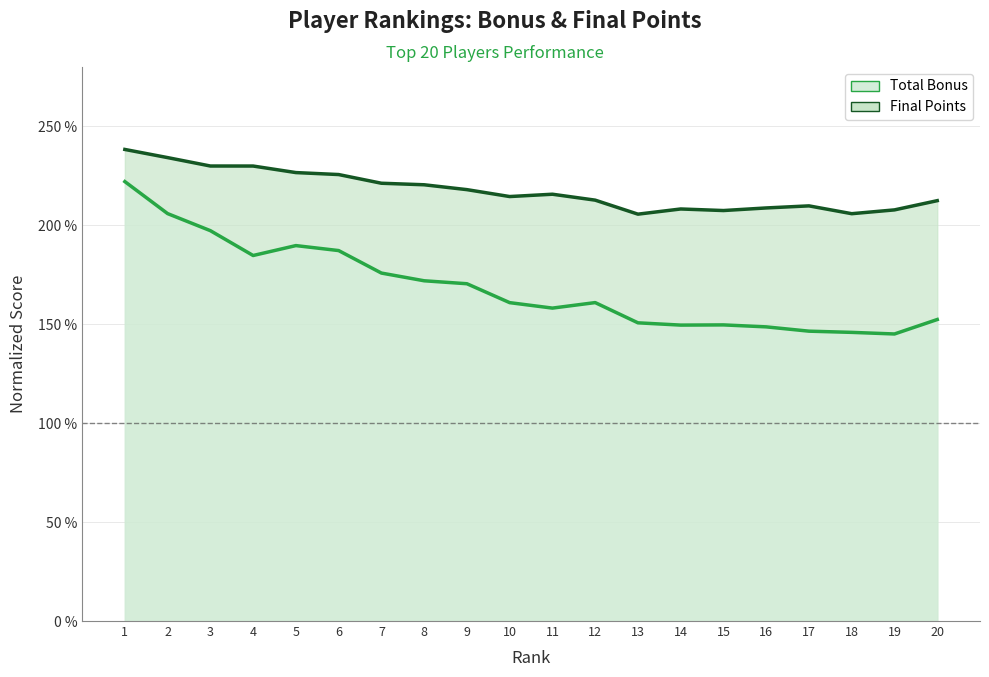

At which label does Final Points first exceed 215?

1